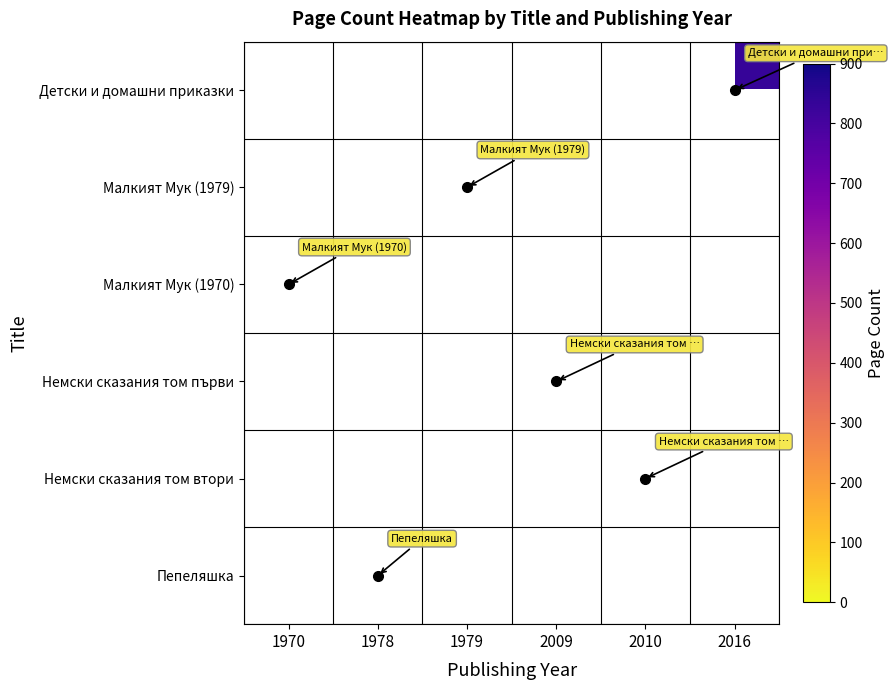

What is the greatest value displayed?

832.0